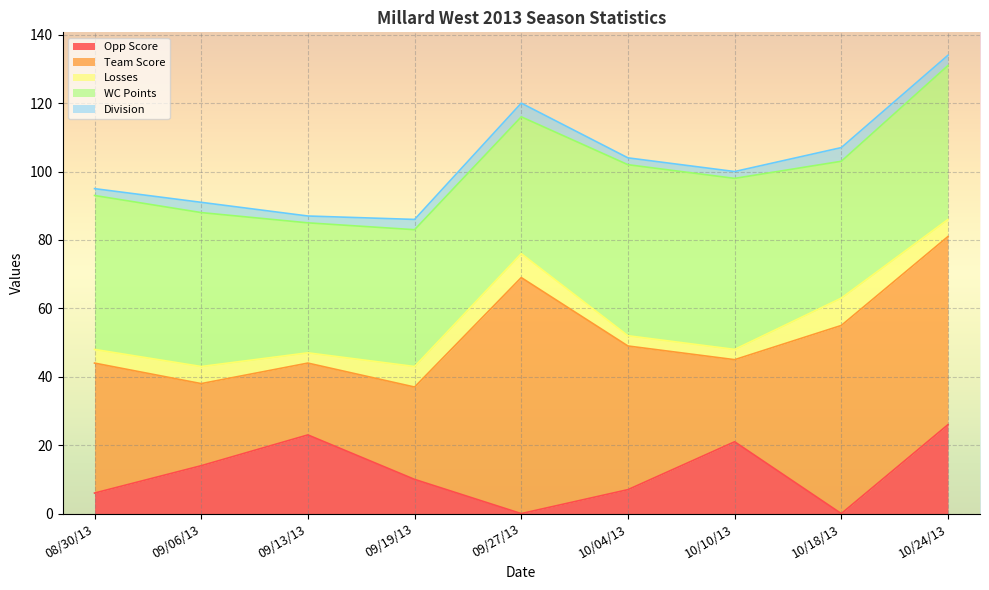

What is the average value of the Division series?

3